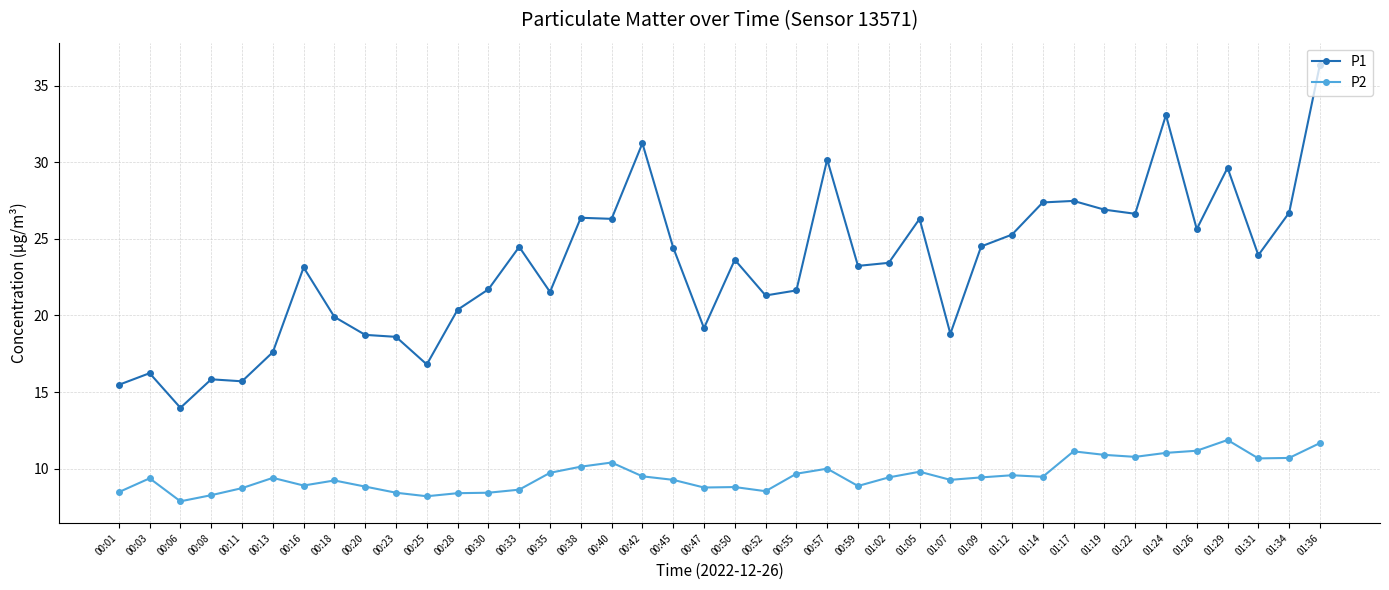

List the series in order of their peak value, lowest first.

P2, P1